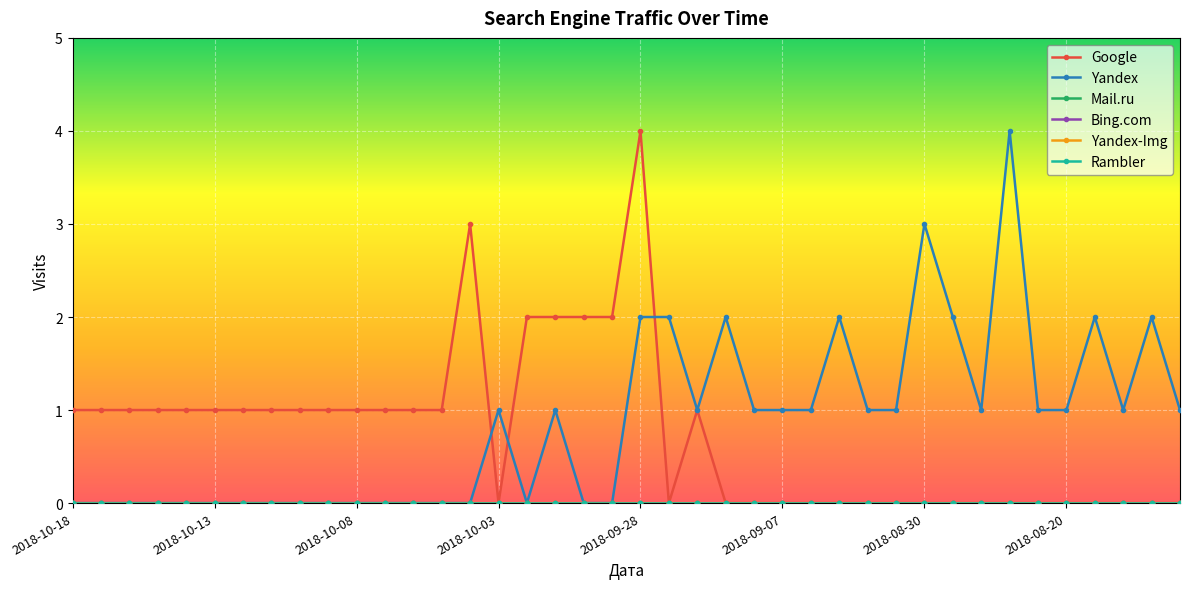

Does the chart have visible grid lines?

Yes